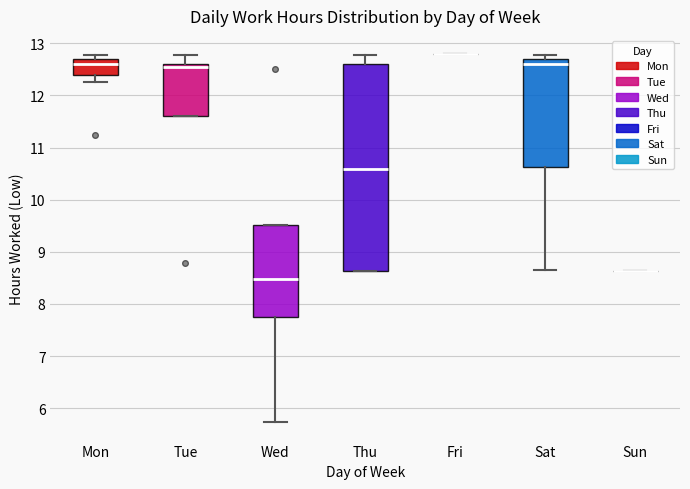

Which box is the tallest, from its lower edge to its upper edge?

Thu